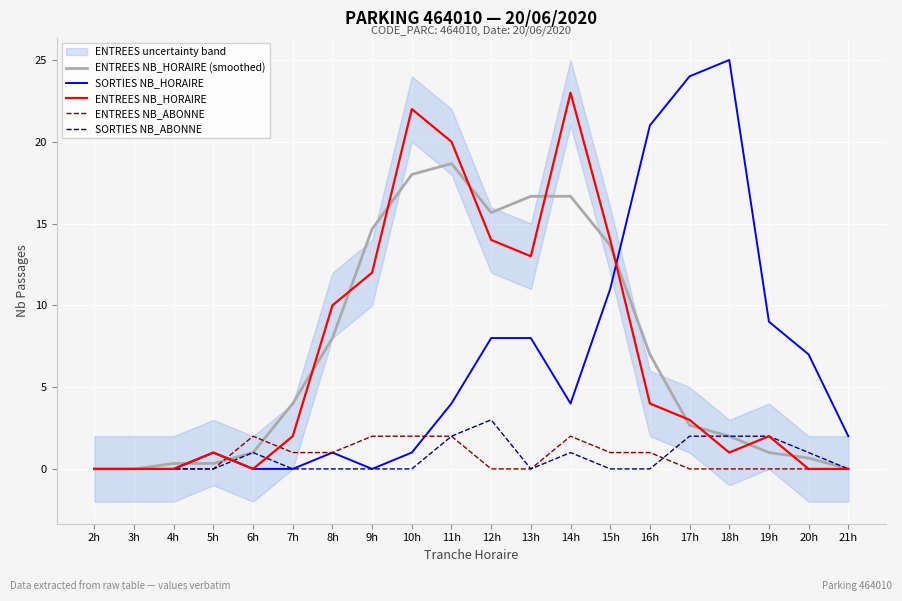

How many lines are shown in the chart?

5